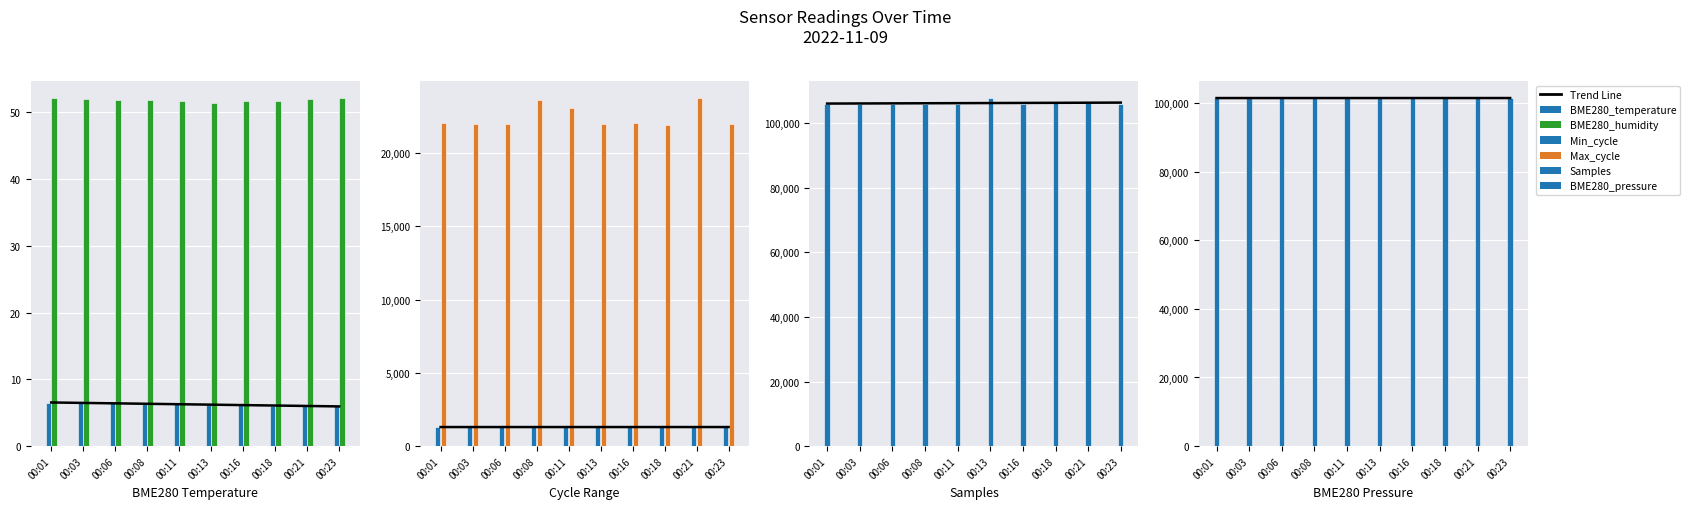

What is the average value of the BME280_temperature series?

6.2